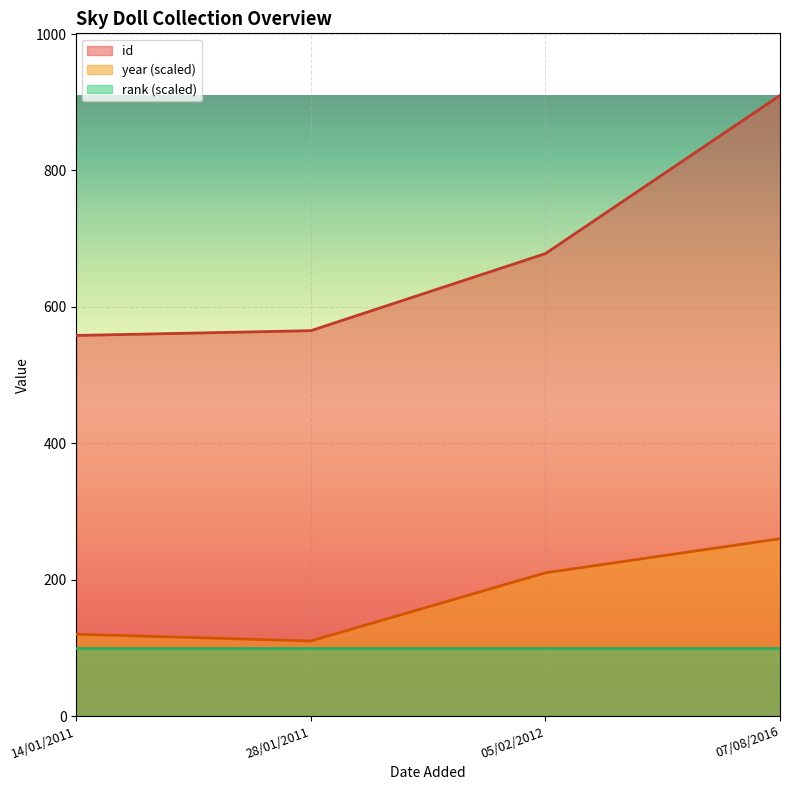

What is the sum of the year values at 28/01/2011 and 14/01/2011?

230